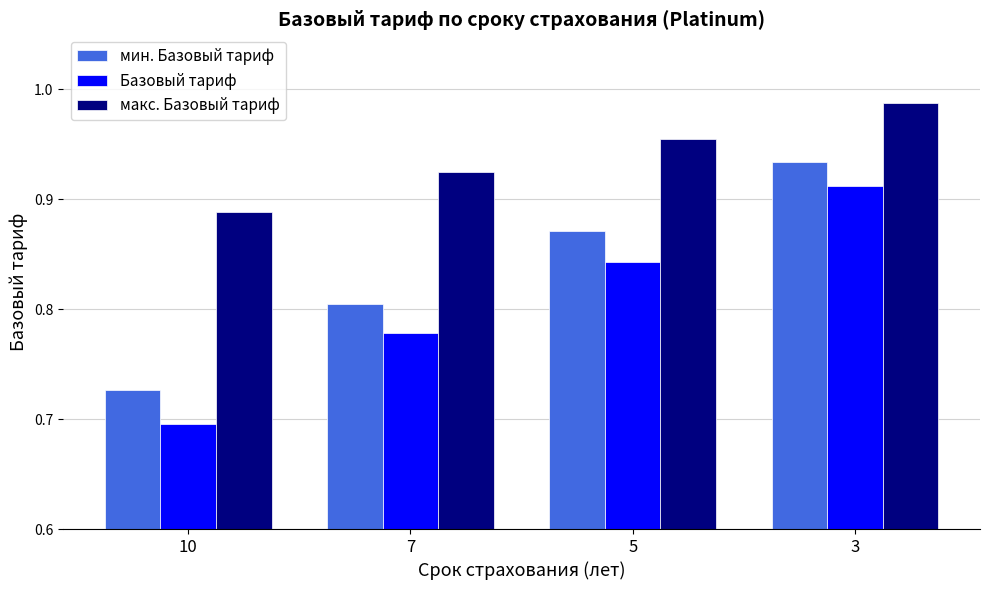

Rank the categories by макс. Базовый тариф value from lowest to highest.

10, 7, 5, 3